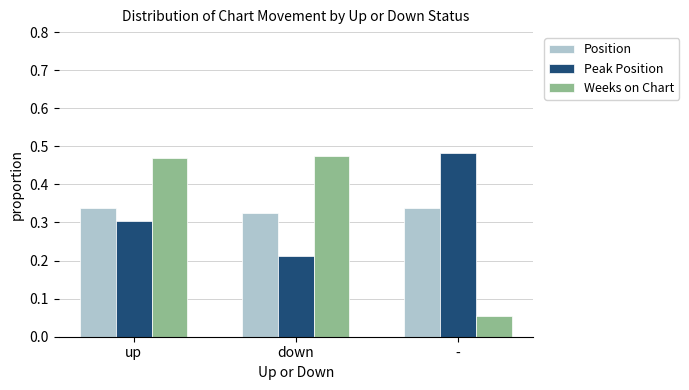

At how many categories does at least one series exceed 0?

3